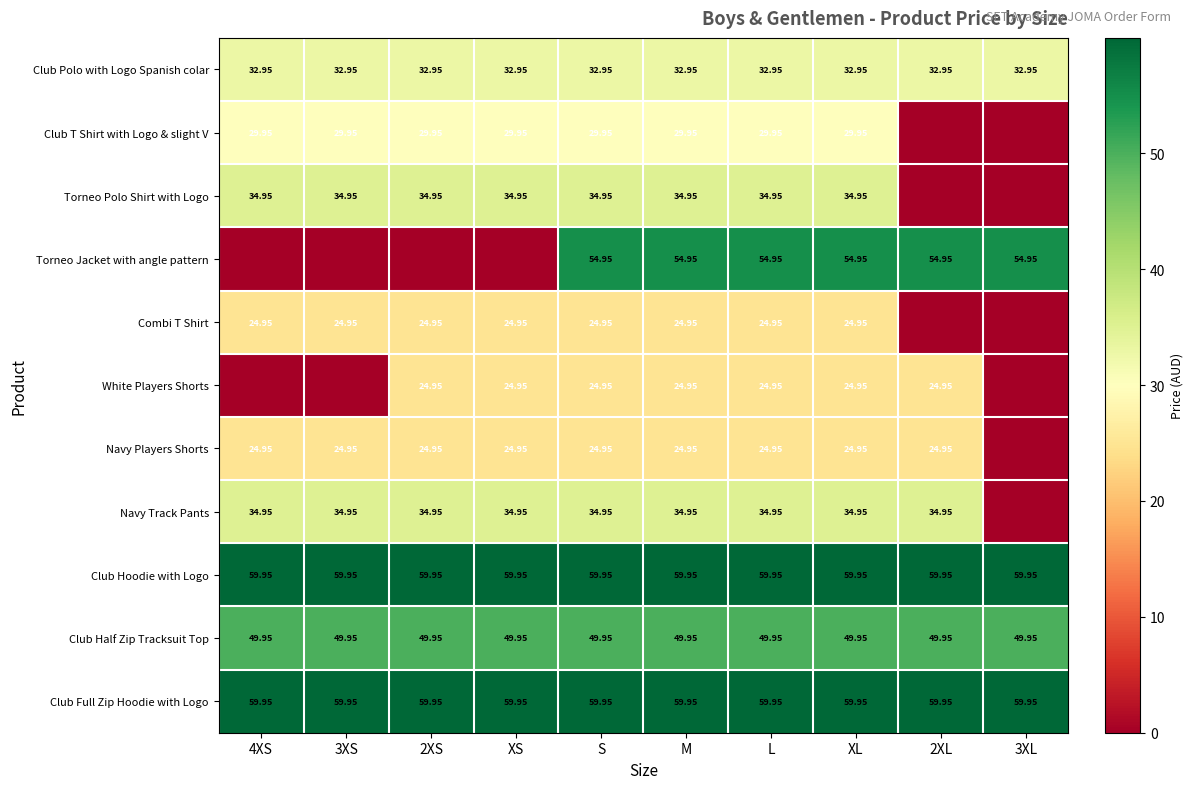

What is the average value of the Club Hoodie with Logo series?

60.0